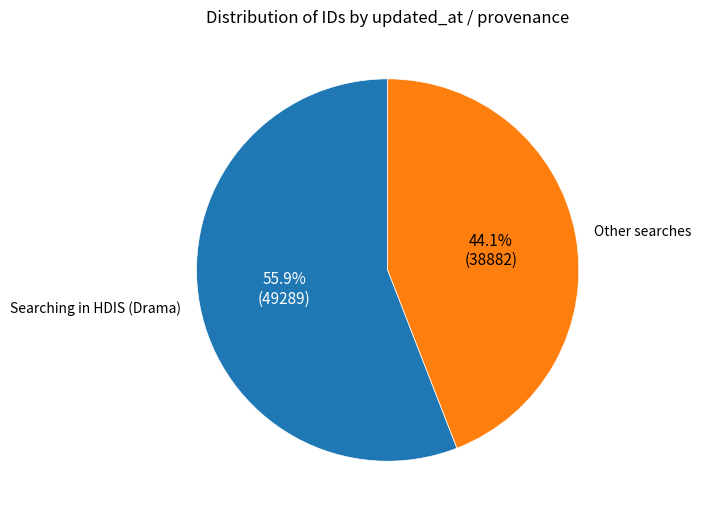

What portion of the pie excludes Searching in HDIS (Drama)?

44.1%